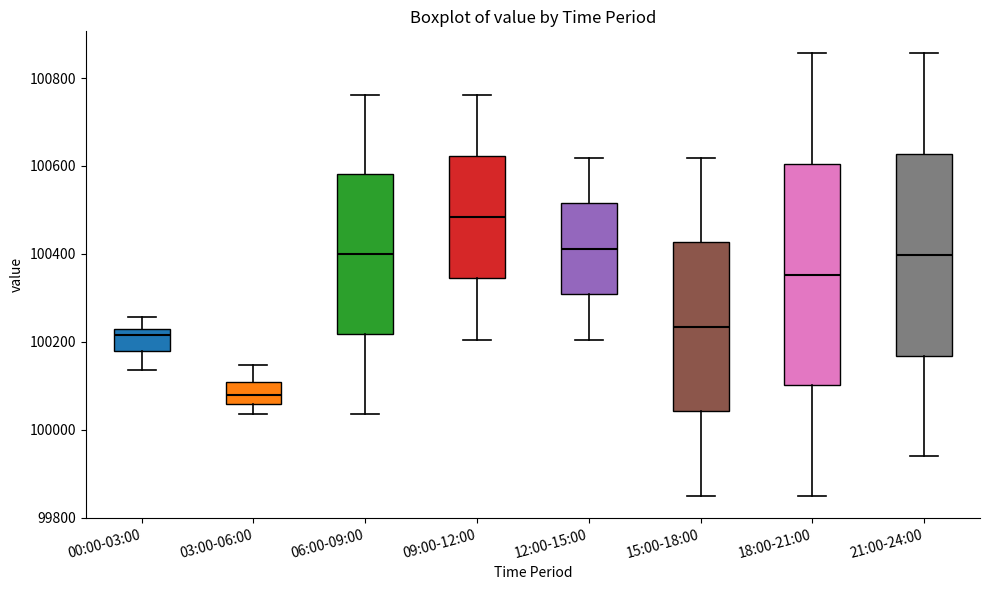

Reading left to right, transcribe this box plot: for each box, give where its median line is, the range the box spans, and where its two whiskers end, as read against the y-axis. The values are not printed on the chart, so give them approximately, as read against the axis.

00:00-03:00: median 100220 (just below the box's upper edge), box 100180 to 100220, whiskers 100140 to 100260
03:00-06:00: median 100080, box 100060 to 100100, whiskers 100040 to 100140
06:00-09:00: median 100400, box 100220 to 100580, whiskers 100040 to 100760
09:00-12:00: median 100480, box 100340 to 100620, whiskers 100200 to 100760
12:00-15:00: median 100420, box 100300 to 100520, whiskers 100200 to 100620
15:00-18:00: median 100240, box 100040 to 100420, whiskers 99840 to 100620
18:00-21:00: median 100360, box 100100 to 100600, whiskers 99840 to 100860
21:00-24:00: median 100400, box 100160 to 100620, whiskers 99940 to 100860